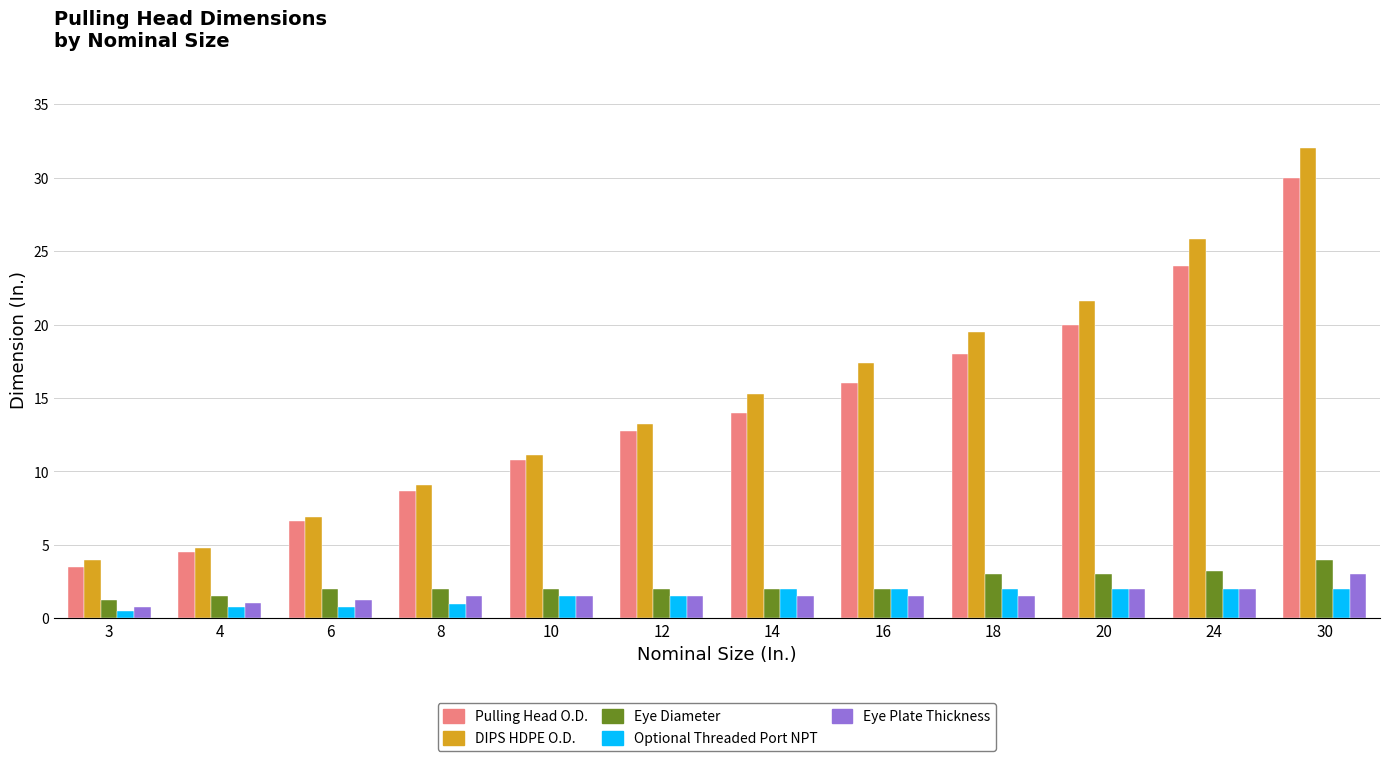

Where is DIPS HDPE O.D. nearest to the value 17?

16